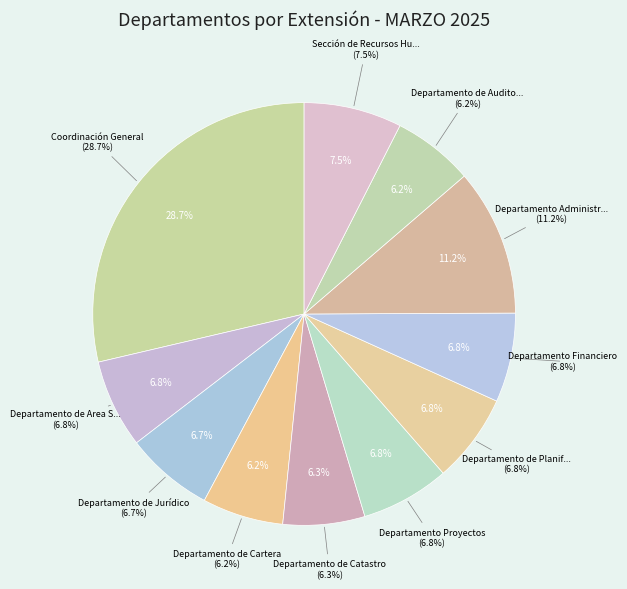

Is there a majority slice in this chart?

No